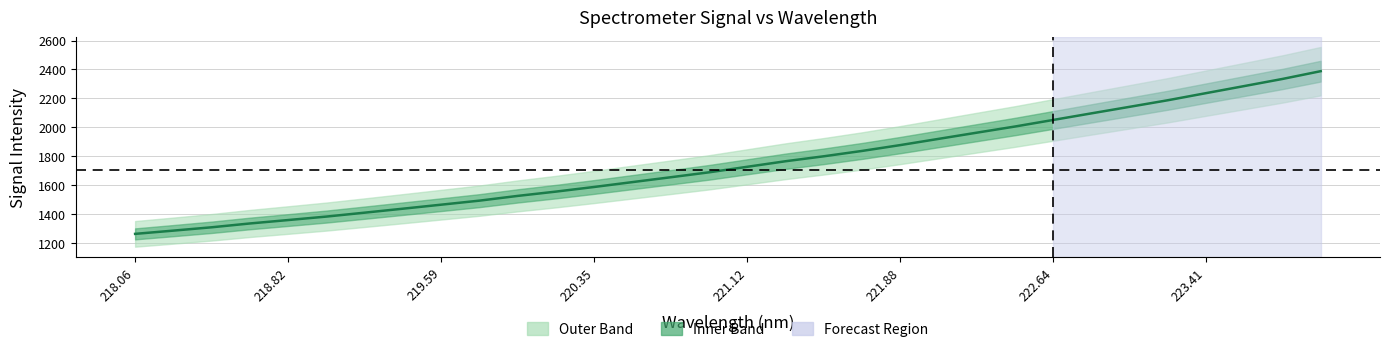

The value at 223.41 is 2210.9. True or false?

False